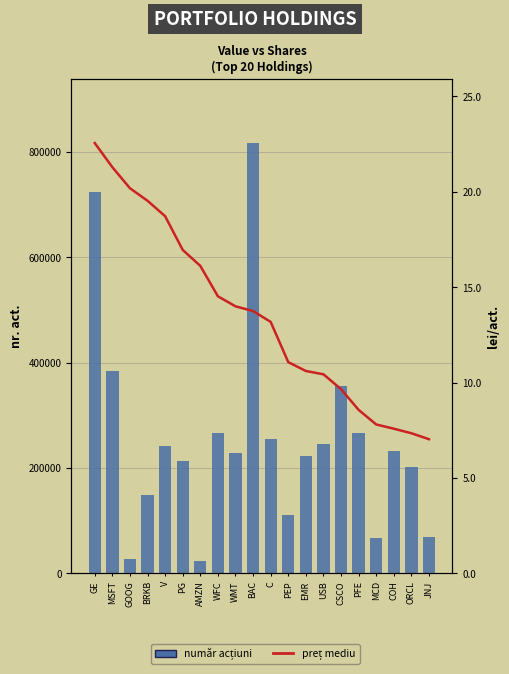

Which series has the largest range (max minus min)?

număr acțiuni